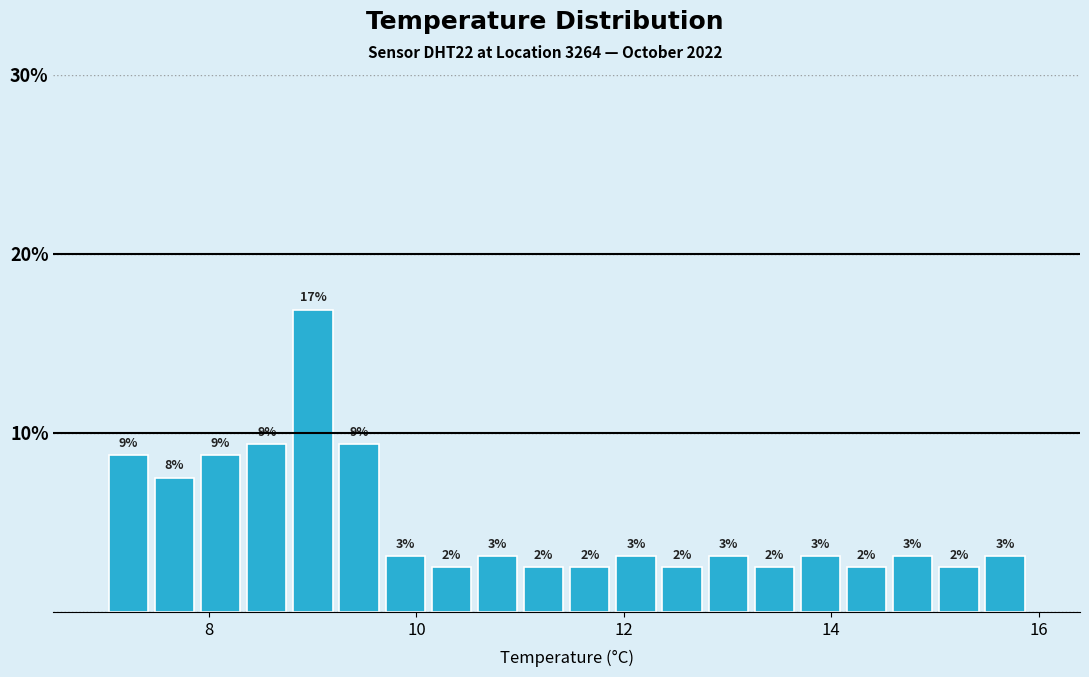

Around what value on the x-axis is the tallest bar? Give the approximate position of its centre, as read against the axis.

9.0